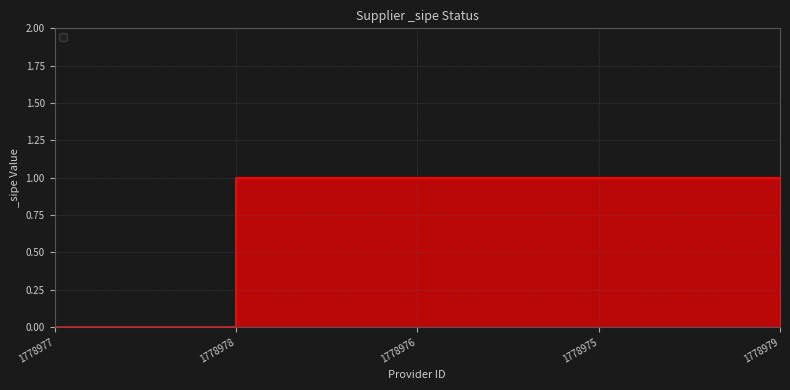

True or false: the data shows 2 at 1778976.

False